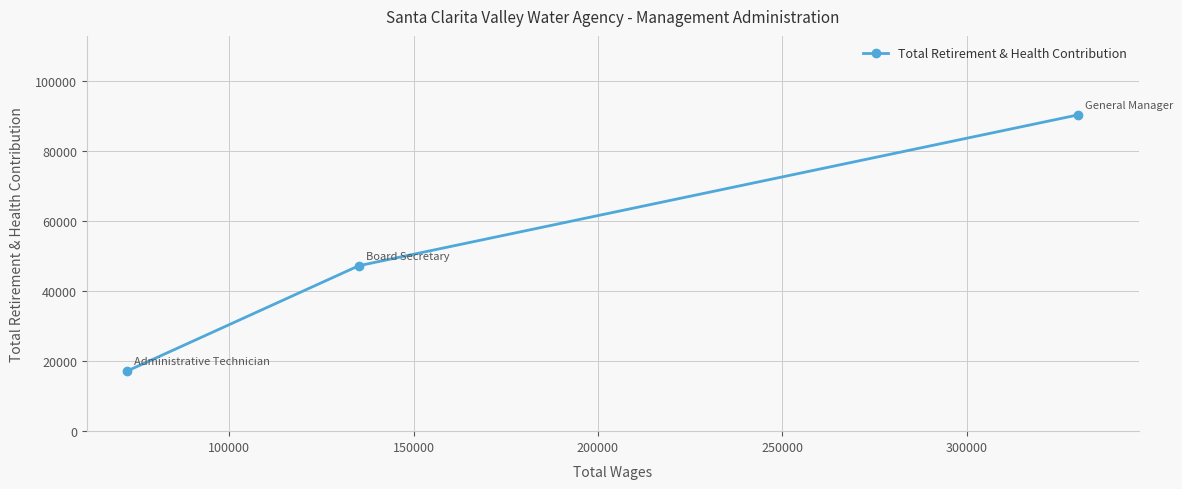

What is the minimum value shown in the chart?

17123